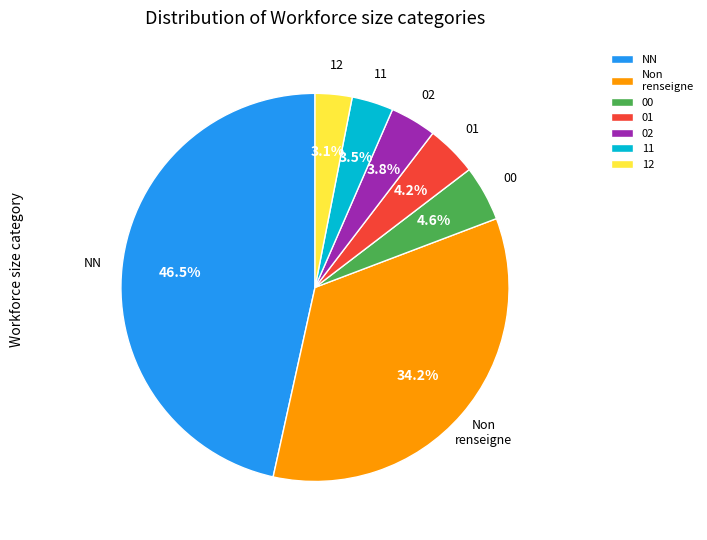

Is the sum of 01 and 12 greater than half?

No